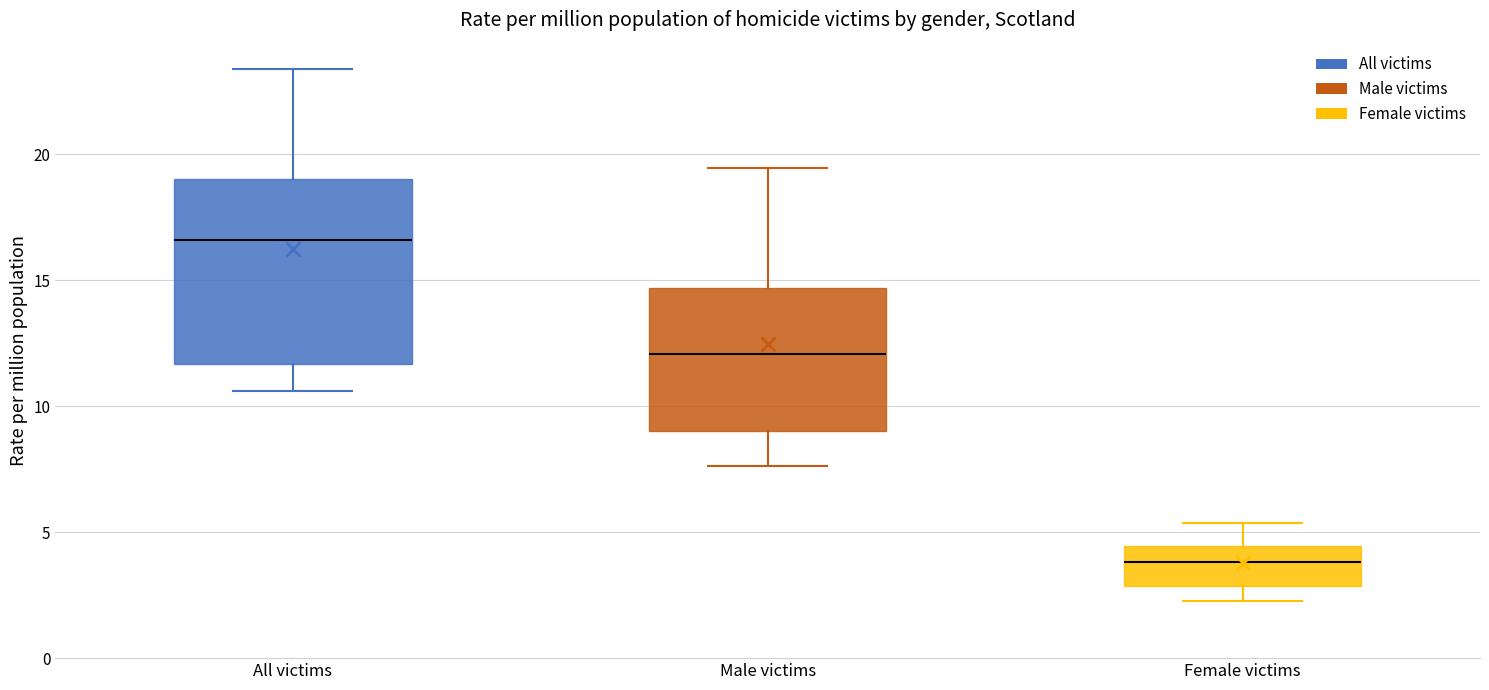

Where is the lower edge of the box for Female victims on the y-axis? The values are not printed on the chart, so give them approximately, as read against the axis.

3.0